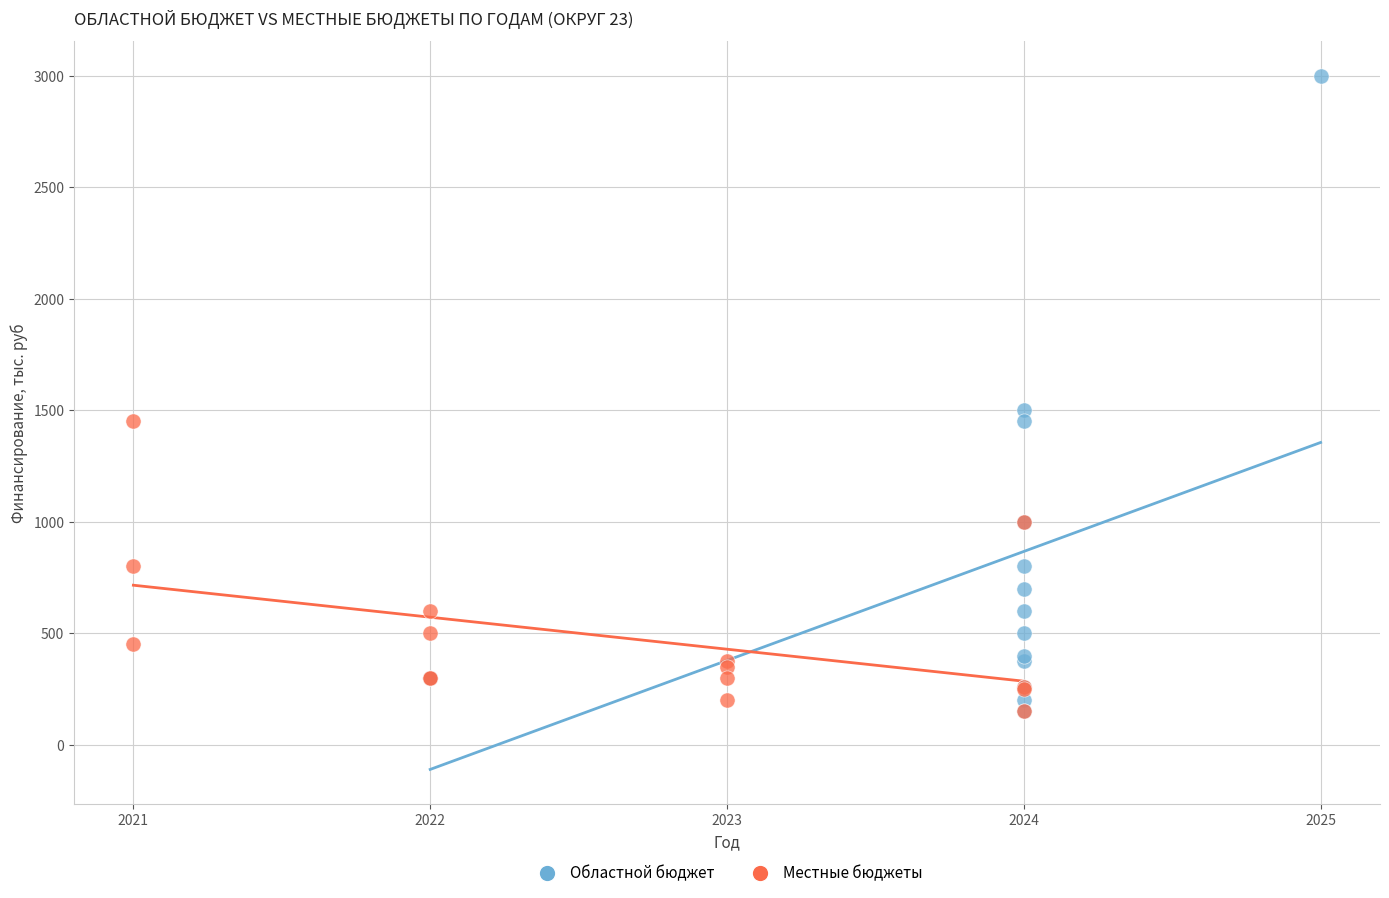

Which series contains the highest Y value?

Областной бюджет